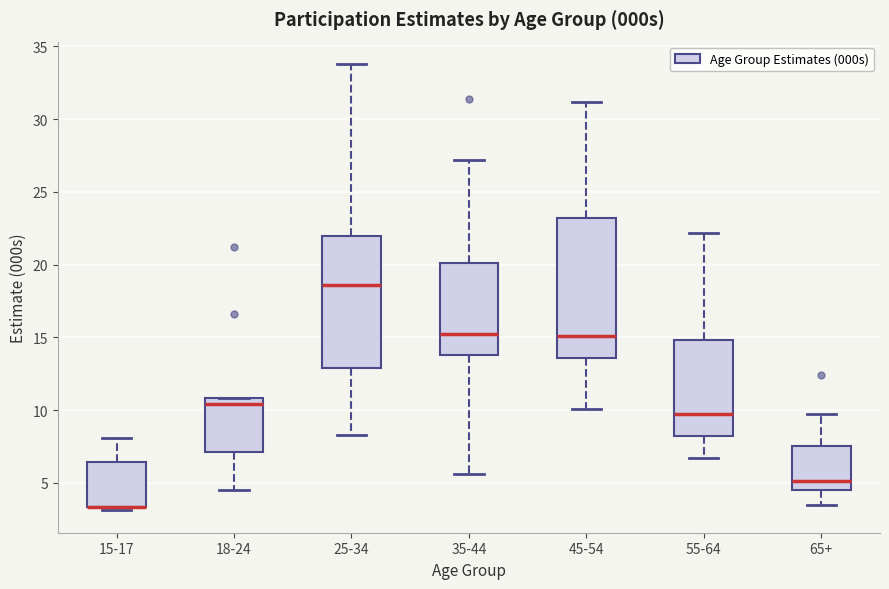

Comparing the boxes themselves (not the whiskers), which one is the tallest?

45-54